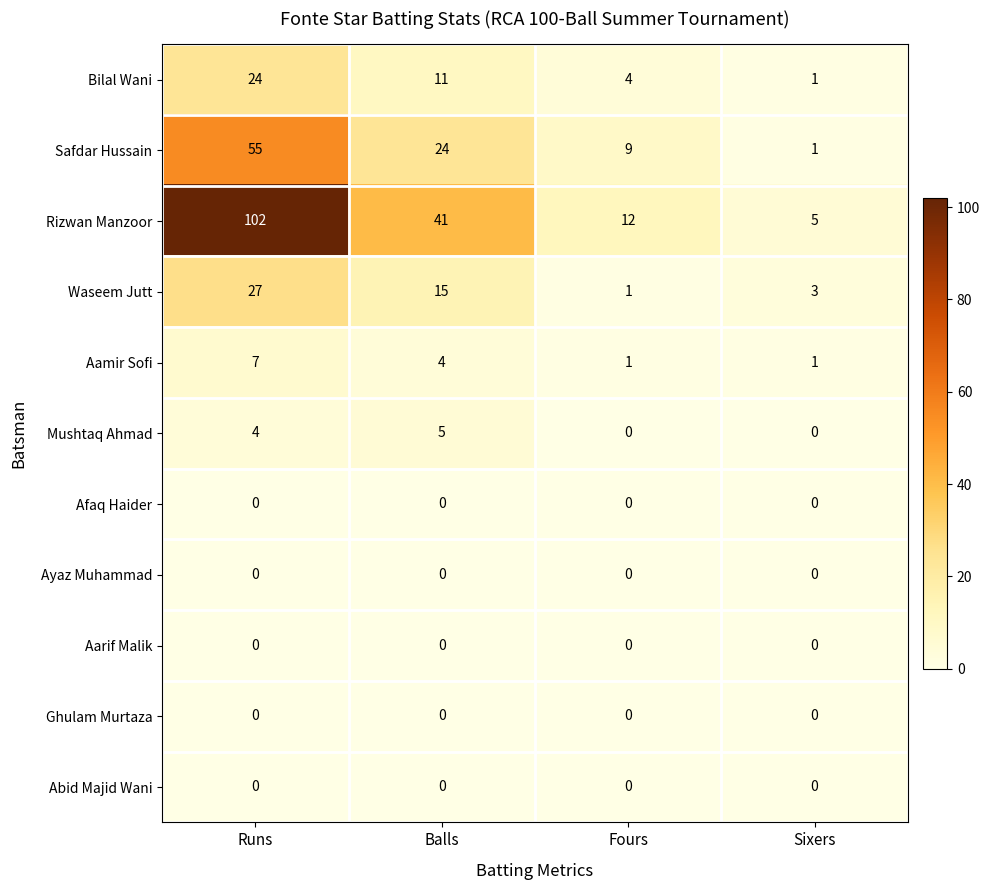

Which series has the largest range (max minus min)?

Rizwan Manzoor